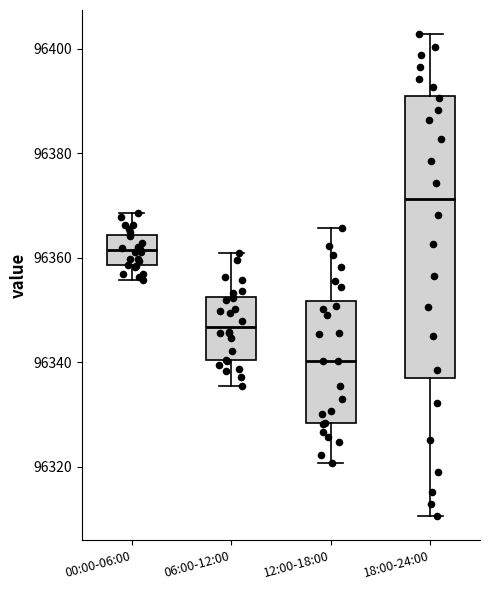

Reading left to right, read every box against the y-axis: the position of its median line, the range the box covers, and the ends of its whiskers. The values are not printed on the chart, so give them approximately, as read against the axis.

00:00-06:00: median 96362, box 96358 to 96364, whiskers 96356 to 96368
06:00-12:00: median 96346, box 96340 to 96352, whiskers 96336 to 96360
12:00-18:00: median 96340, box 96328 to 96352, whiskers 96320 to 96366
18:00-24:00: median 96372, box 96336 to 96392, whiskers 96310 to 96402